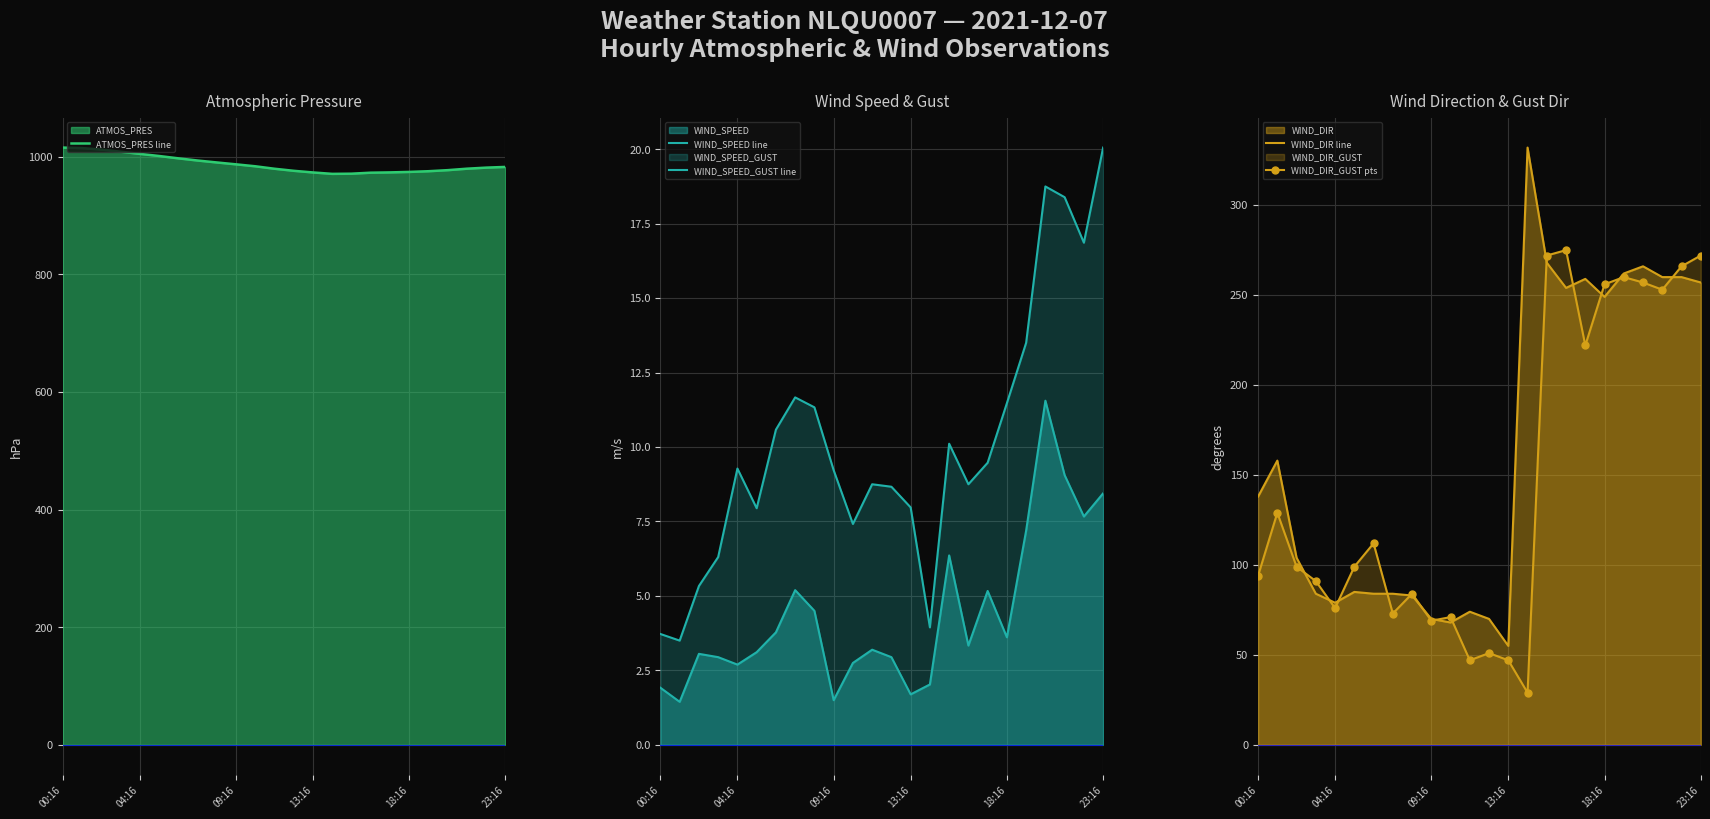

True or false: WIND_SPEED_GUST line and ATMOS_PRES line intersect in this chart.

False